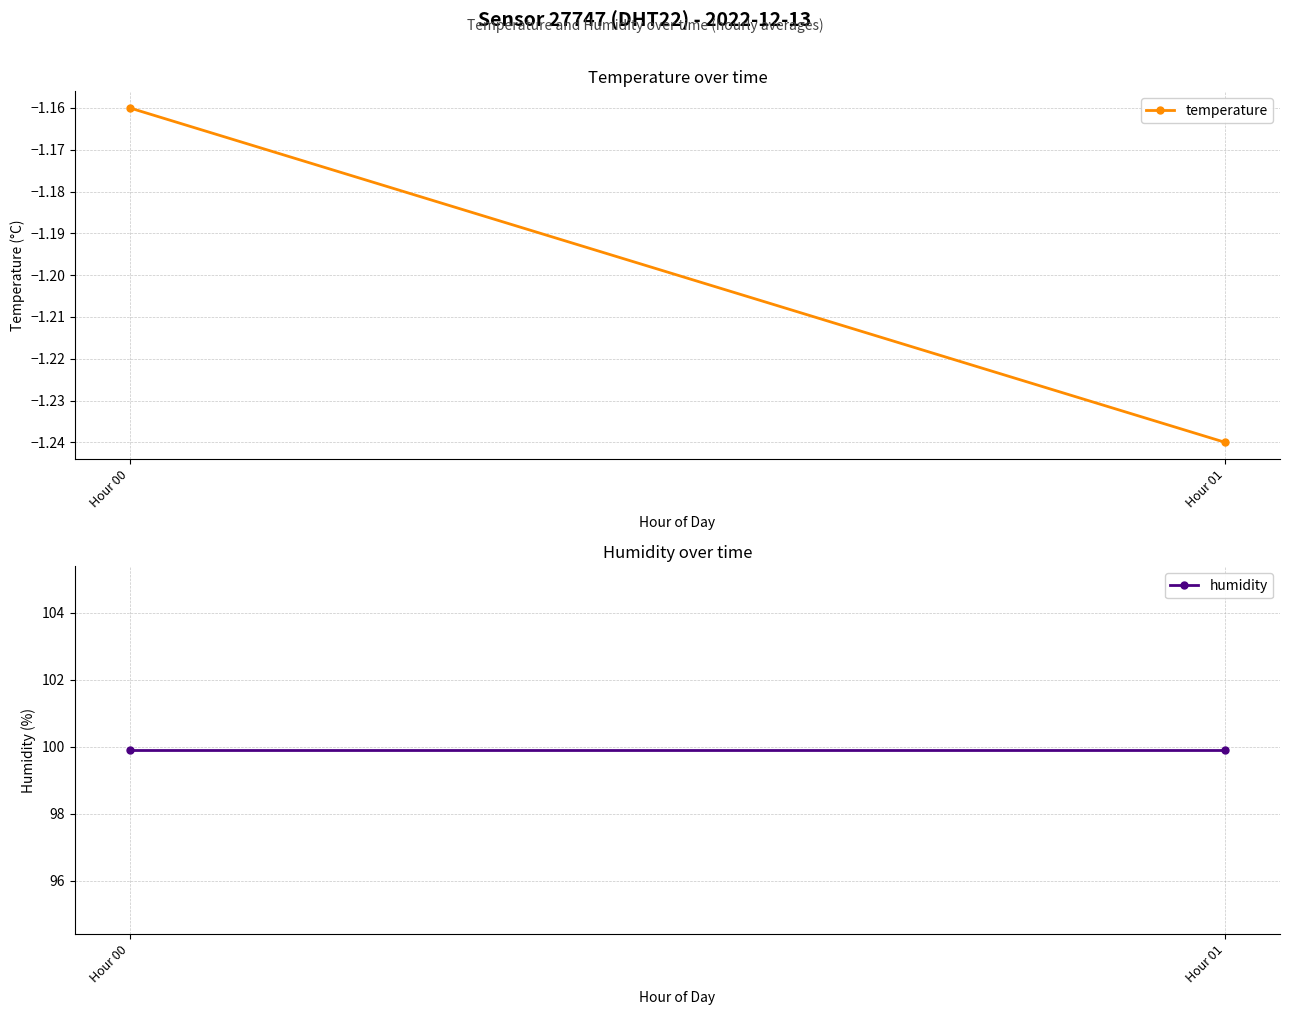

Reading left to right, list all the values displayed in this chart.

temperature: -1.2	-1.2
humidity: 99.9	99.9